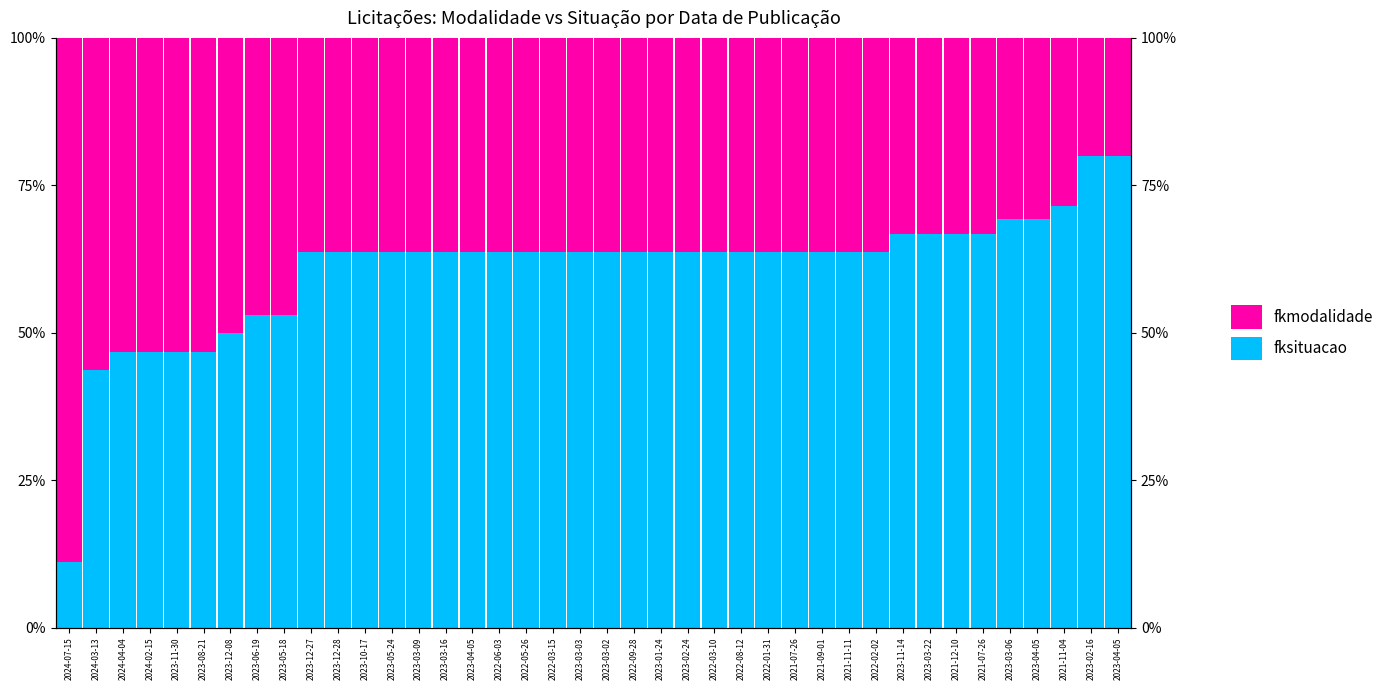

True or false: fkmodalidade has a value of 36.4 at 2022-06-03.

True